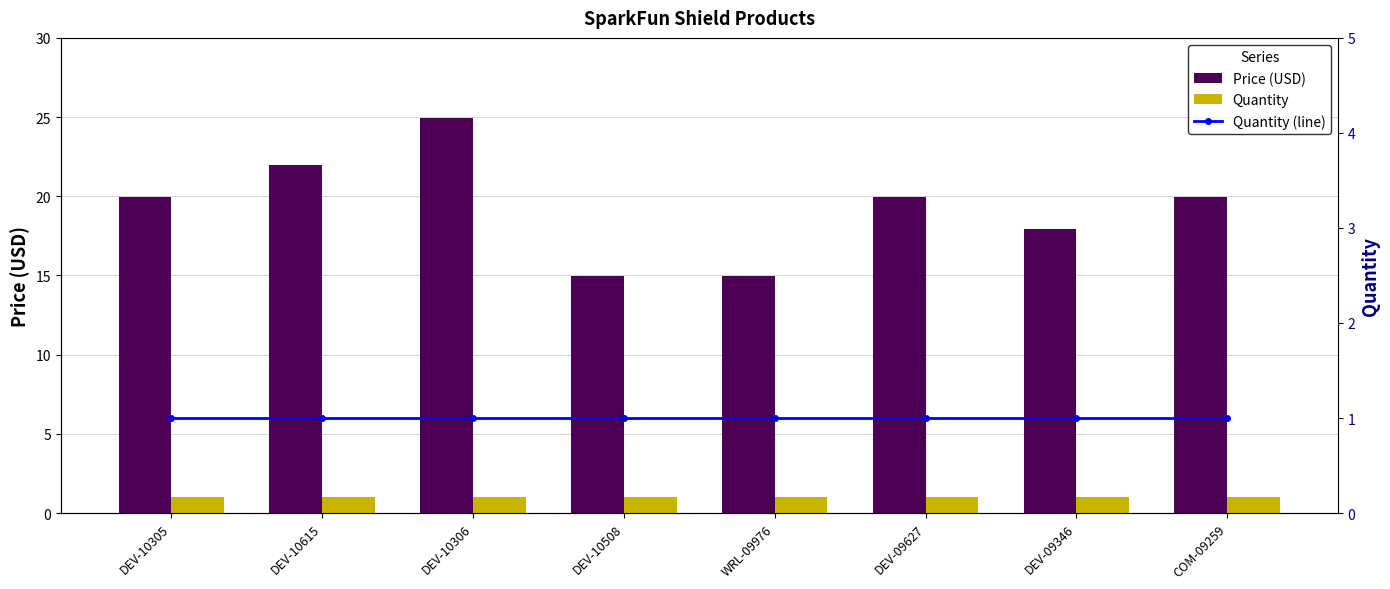

Rank the series by their maximum value, from lowest to highest.

Quantity, Quantity (line), Price (USD)